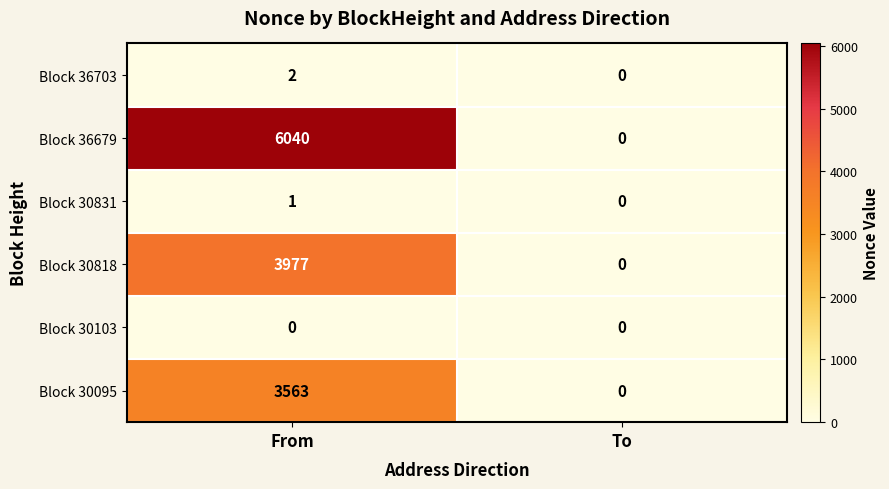

At which category is the sum across all series the highest?

From